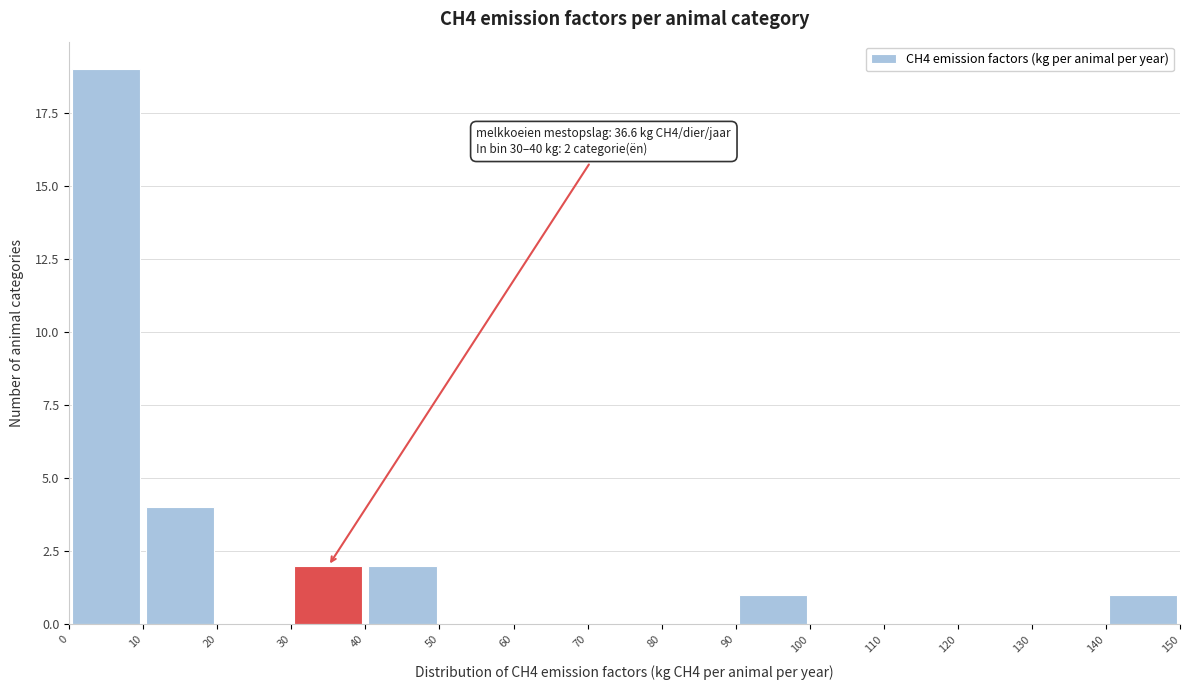

Over which range of the x-axis is the bar tallest?

0 to 10